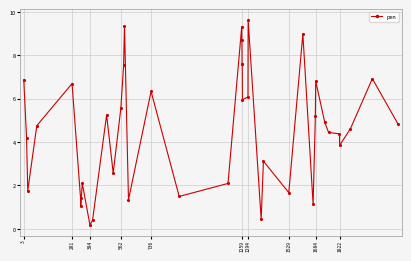

What is the sum of all values?

187.2